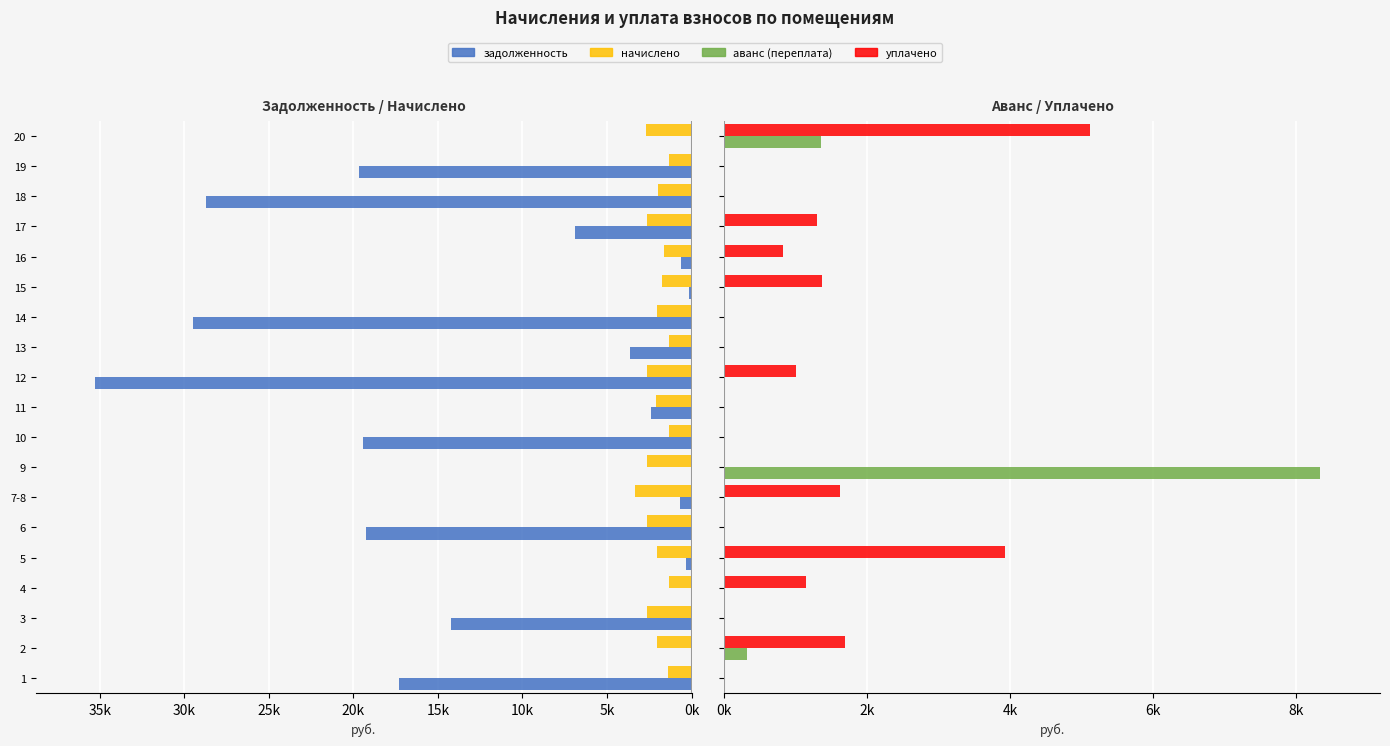

What is the value of the задолженность bar at the 13th from the left?

-29473.6